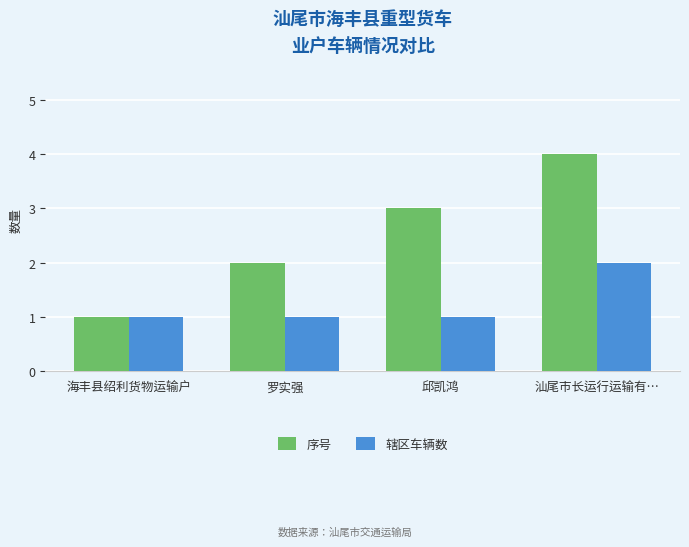

What is the minimum value shown in the chart?

1